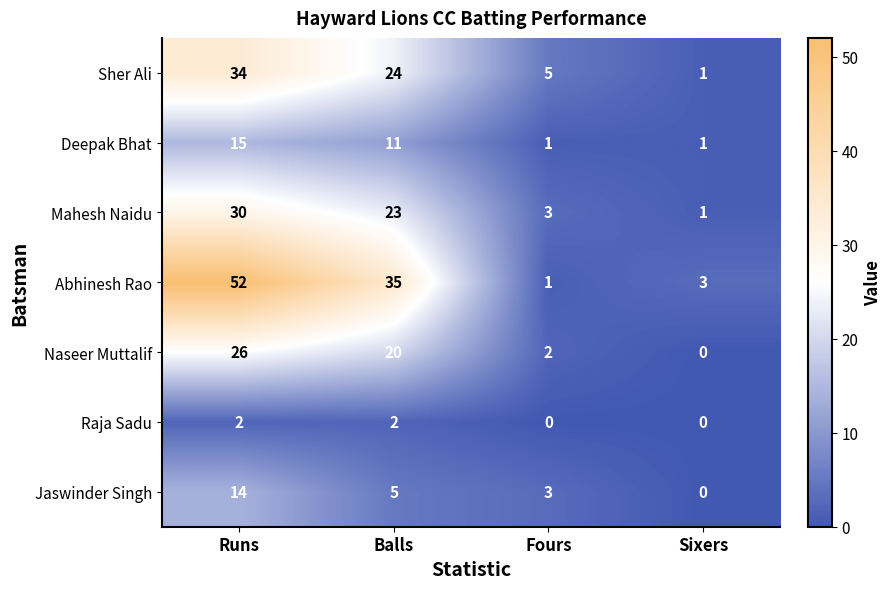

Which category has the highest value across all series?

Runs